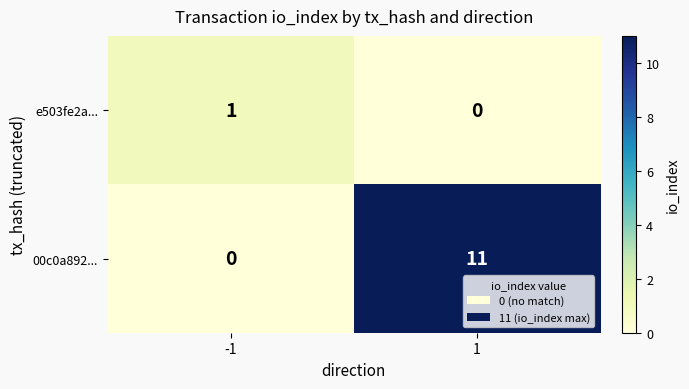

Is the value of e503fe2a... at -1 greater than the value of 00c0a892... at 1?

No